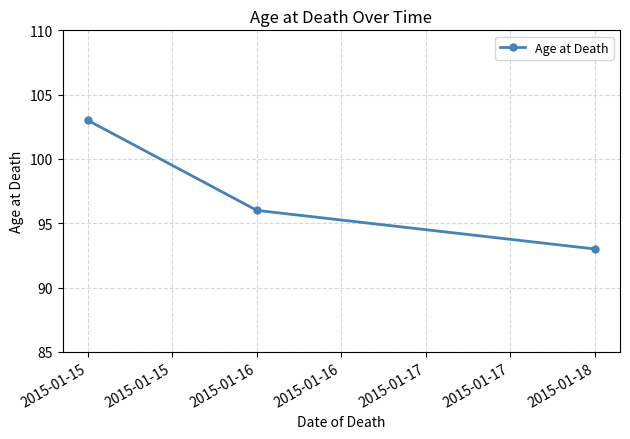

List the labels in order of value, smallest first.

2015-01-18, 2015-01-16, 2015-01-15